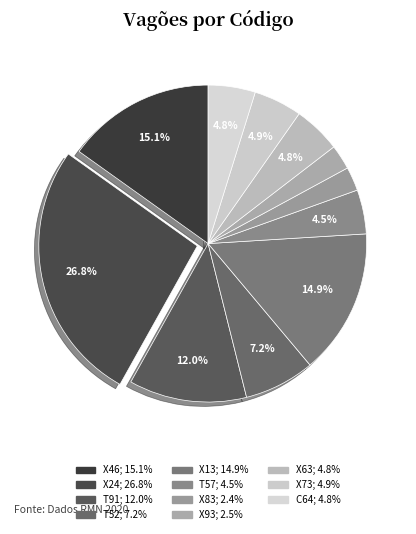

Is the sum of T52 and X93 greater than half?

No